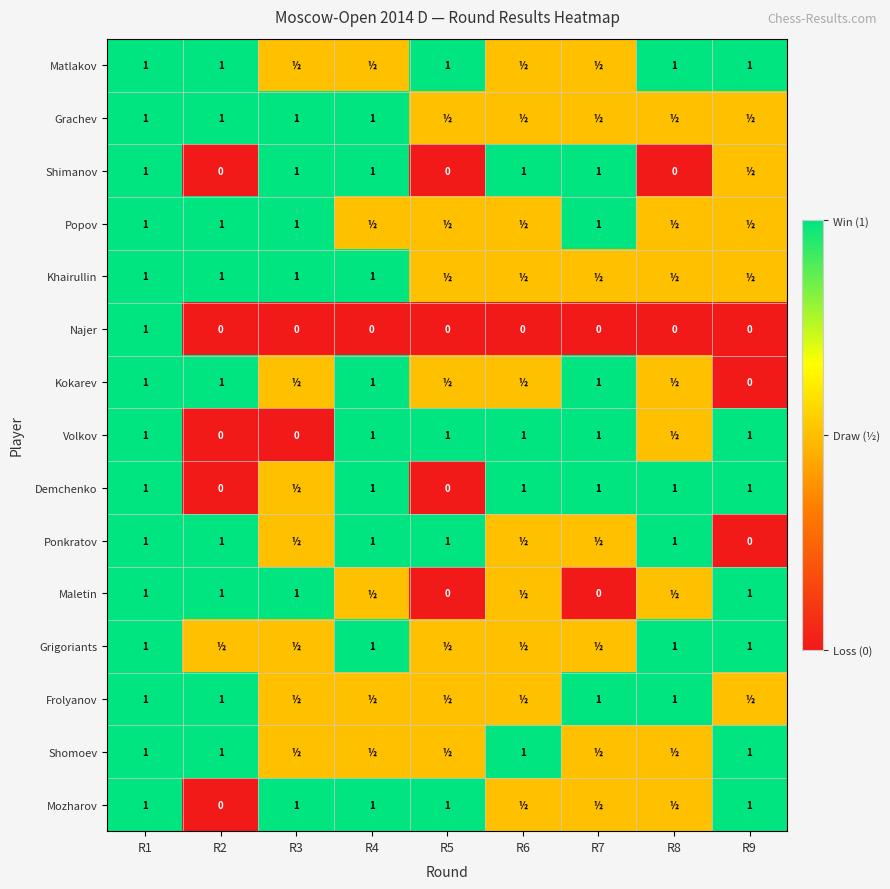

What is the difference between the Volkov values at R2 and R1?

1.0